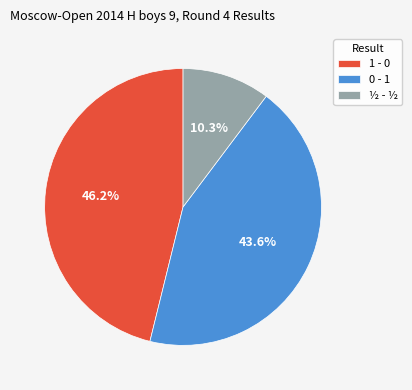

The ½ - ½ slice represents 10% of the pie. True or false?

True